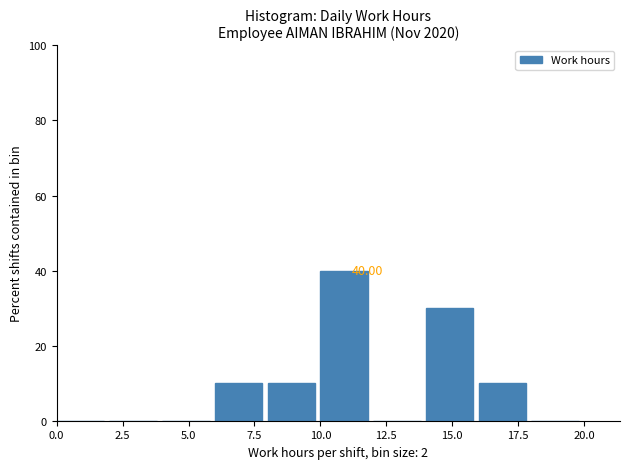

Which range on the x-axis has the tallest bar?

10 to 12